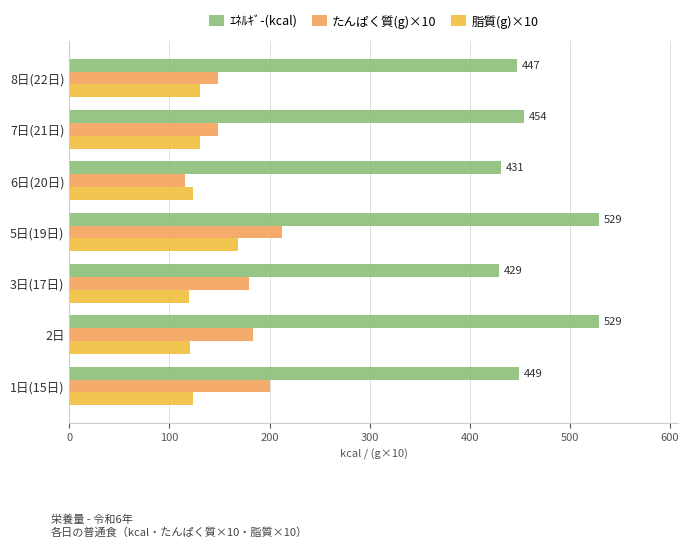

What are all the series names shown in the legend?

ｴﾈﾙｷﾞ-(kcal), たんぱく質(g)×10, 脂質(g)×10